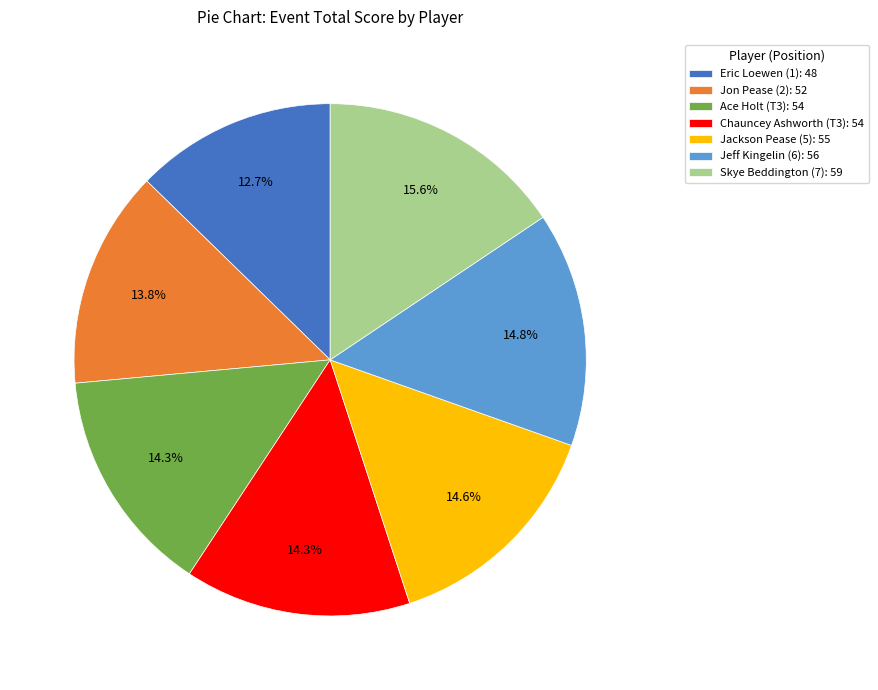

To the nearest percent, what is the difference between the largest and smallest slice percentages?

3%